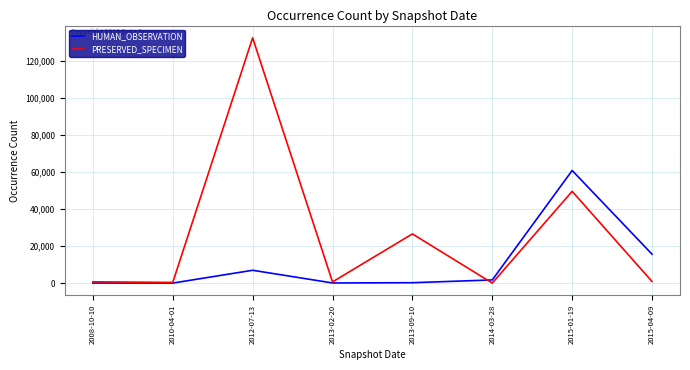

Is this an area chart (filled region under the line)?

No